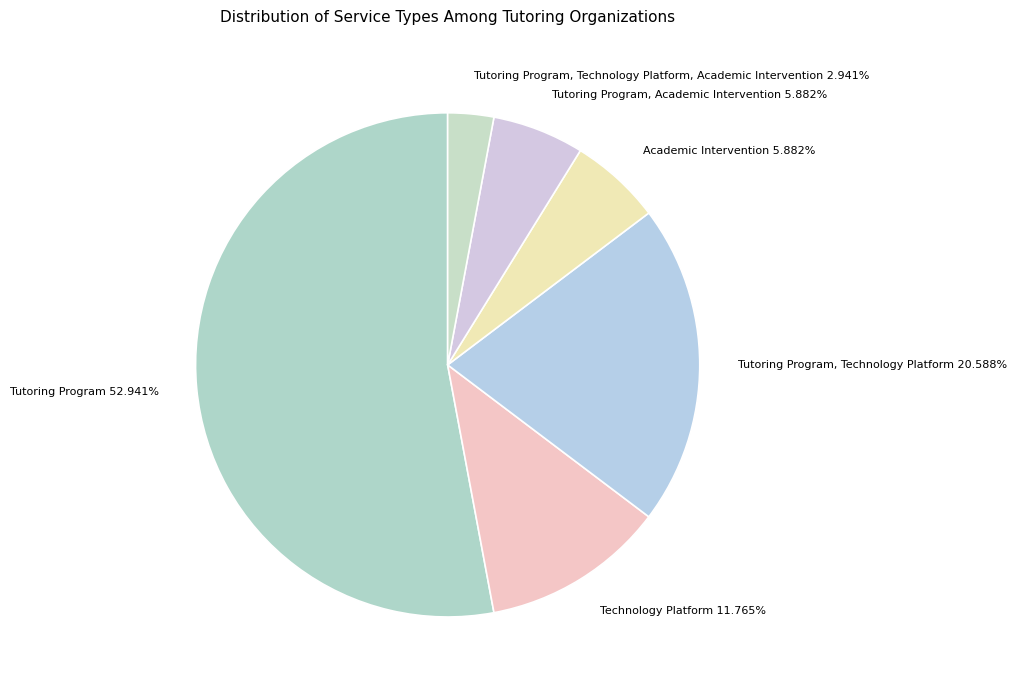

Which slice is the smallest?

Tutoring Program, Technology Platform, Academic Intervention 2.941%